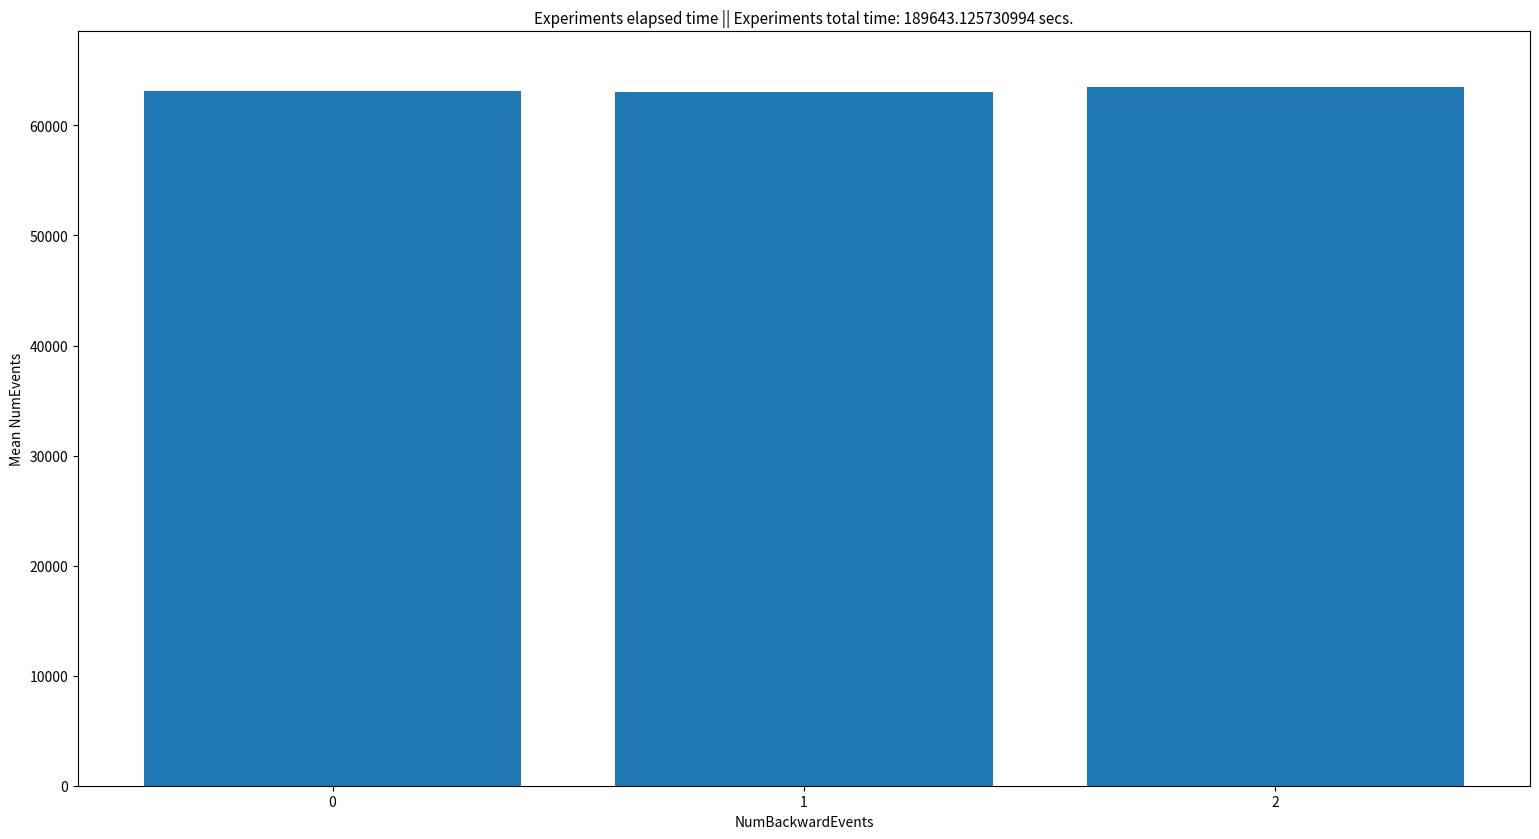

What is the sum of the values at 1 and 2?

126513.9